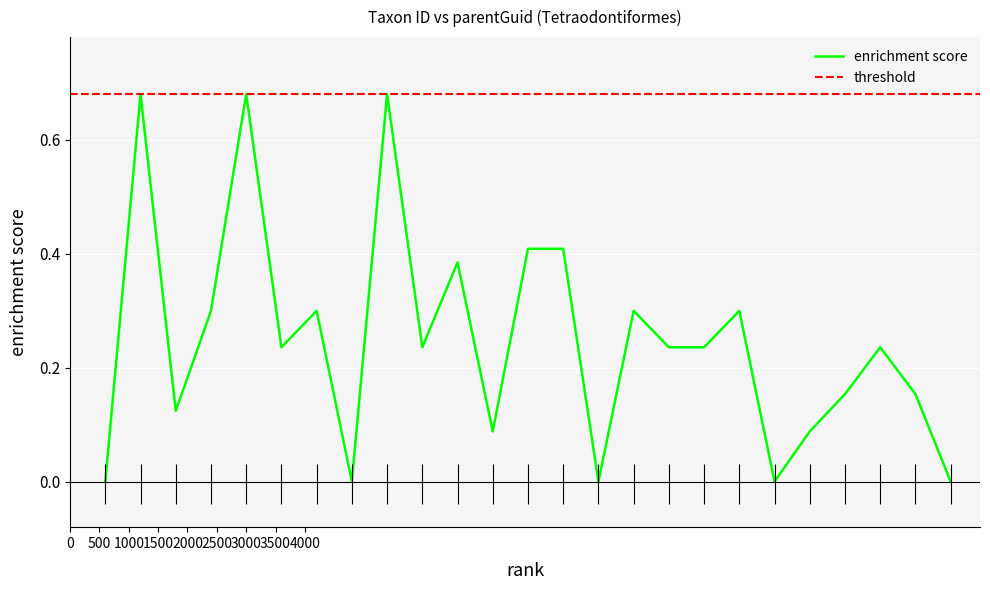

What is the sum of all values?

6.2